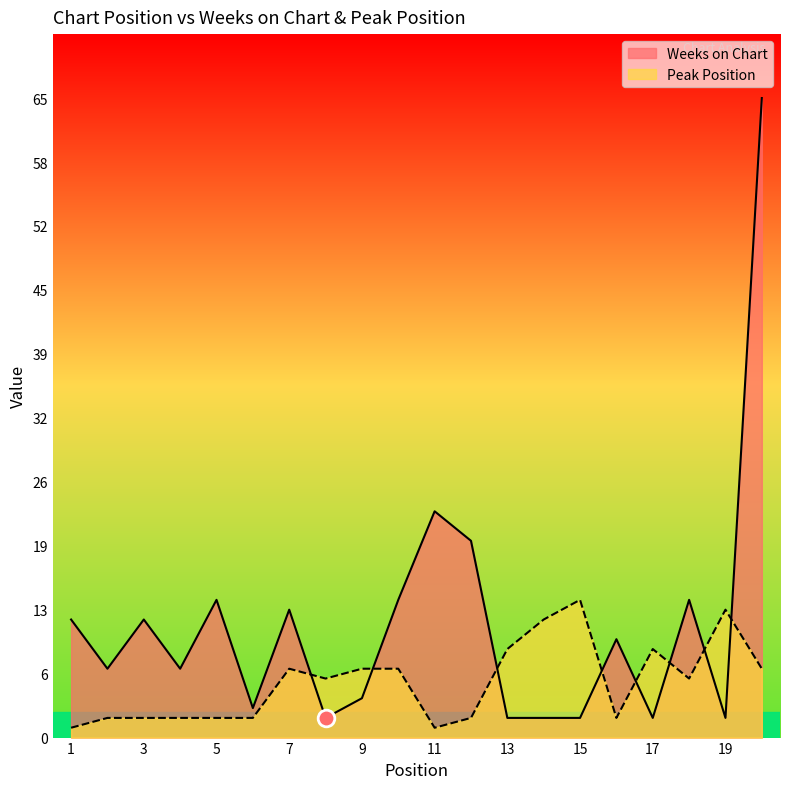

Where is Peak Position nearest to the value 7?

7